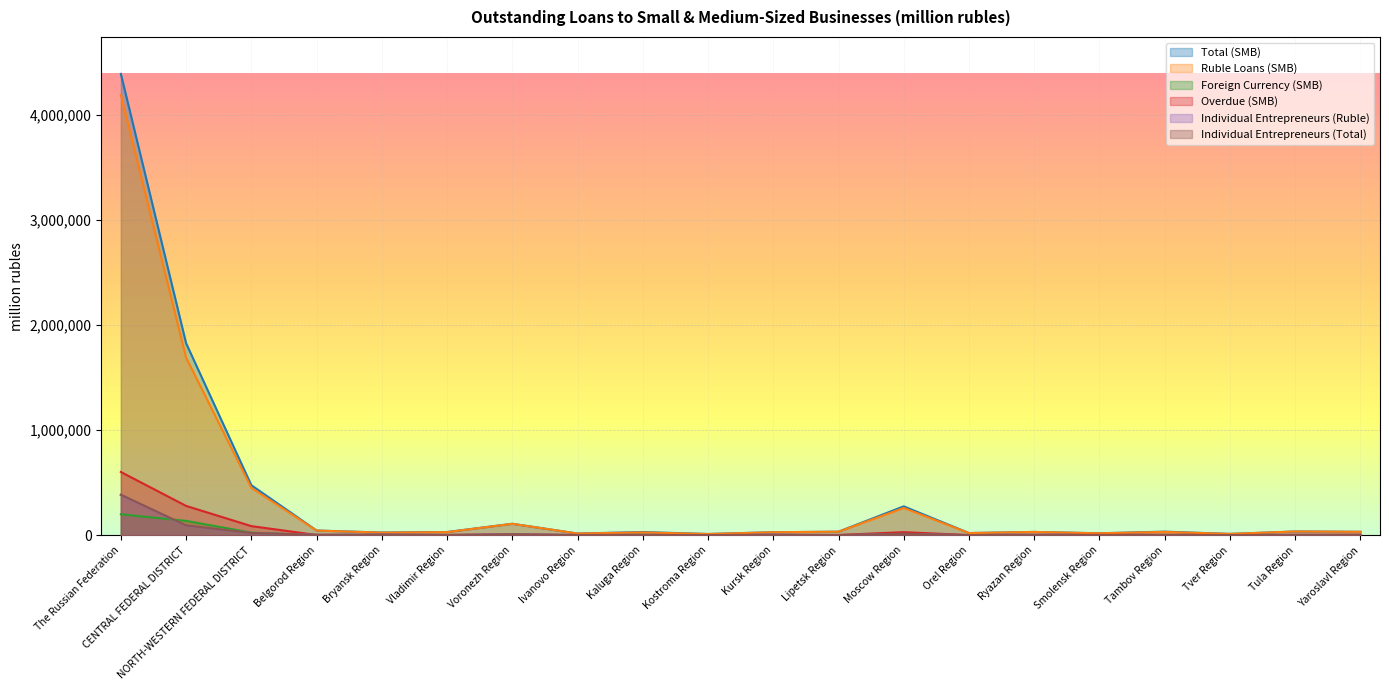

List the labels in order of Individual Entrepreneurs (Ruble) value, largest first.

The Russian Federation, CENTRAL FEDERAL DISTRICT, NORTH-WESTERN FEDERAL DISTRICT, Moscow Region, Voronezh Region, Bryansk Region, Kursk Region, Belgorod Region, Ryazan Region, Tula Region, Kaluga Region, Vladimir Region, Tambov Region, Yaroslavl Region, Ivanovo Region, Lipetsk Region, Smolensk Region, Tver Region, Orel Region, Kostroma Region